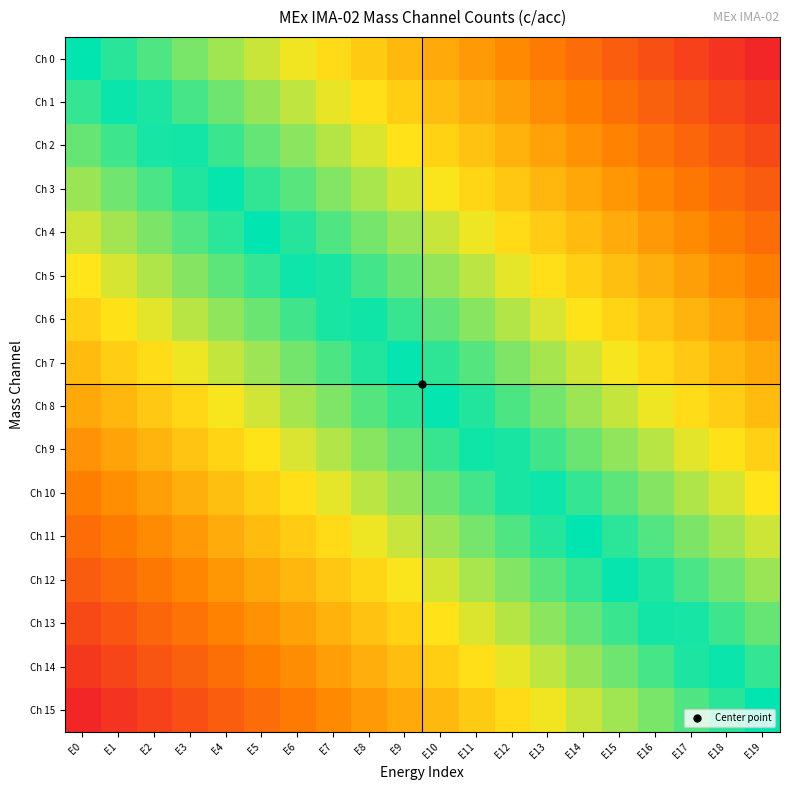

Reading left to right, what are all the values shown in this chart?

Ch 0: E0=0.0	E1=0.1	E2=0.1	E3=0.2	E4=0.2	E5=0.3	E6=0.3	E7=0.4	E8=0.4	E9=0.5	E10=0.5	E11=0.6	E12=0.6	E13=0.7	E14=0.7	E15=0.8	E16=0.8	E17=0.9	E18=0.9	E19=1.0
Ch 1: E0=-0.1	E1=-0.0	E2=0.0	E3=0.1	E4=0.1	E5=0.2	E6=0.2	E7=0.3	E8=0.4	E9=0.4	E10=0.5	E11=0.5	E12=0.6	E13=0.6	E14=0.7	E15=0.7	E16=0.8	E17=0.8	E18=0.9	E19=0.9
Ch 2: E0=-0.1	E1=-0.1	E2=-0.0	E3=0.0	E4=0.1	E5=0.1	E6=0.2	E7=0.2	E8=0.3	E9=0.3	E10=0.4	E11=0.4	E12=0.5	E13=0.6	E14=0.6	E15=0.7	E16=0.7	E17=0.8	E18=0.8	E19=0.9
Ch 3: E0=-0.2	E1=-0.1	E2=-0.1	E3=-0.0	E4=0.0	E5=0.1	E6=0.1	E7=0.2	E8=0.2	E9=0.3	E10=0.3	E11=0.4	E12=0.4	E13=0.5	E14=0.5	E15=0.6	E16=0.6	E17=0.7	E18=0.7	E19=0.8
Ch 4: E0=-0.3	E1=-0.2	E2=-0.2	E3=-0.1	E4=-0.1	E5=-0.0	E6=0.0	E7=0.1	E8=0.2	E9=0.2	E10=0.3	E11=0.3	E12=0.4	E13=0.4	E14=0.5	E15=0.5	E16=0.6	E17=0.6	E18=0.7	E19=0.7
Ch 5: E0=-0.3	E1=-0.3	E2=-0.2	E3=-0.2	E4=-0.1	E5=-0.1	E6=-0.0	E7=0.0	E8=0.1	E9=0.1	E10=0.2	E11=0.2	E12=0.3	E13=0.4	E14=0.4	E15=0.5	E16=0.5	E17=0.6	E18=0.6	E19=0.7
Ch 6: E0=-0.4	E1=-0.3	E2=-0.3	E3=-0.2	E4=-0.2	E5=-0.1	E6=-0.1	E7=-0.0	E8=0.0	E9=0.1	E10=0.1	E11=0.2	E12=0.2	E13=0.3	E14=0.3	E15=0.4	E16=0.4	E17=0.5	E18=0.5	E19=0.6
Ch 7: E0=-0.5	E1=-0.4	E2=-0.4	E3=-0.3	E4=-0.3	E5=-0.2	E6=-0.2	E7=-0.1	E8=-0.0	E9=0.0	E10=0.1	E11=0.1	E12=0.2	E13=0.2	E14=0.3	E15=0.3	E16=0.4	E17=0.4	E18=0.5	E19=0.5
Ch 8: E0=-0.5	E1=-0.5	E2=-0.4	E3=-0.4	E4=-0.3	E5=-0.3	E6=-0.2	E7=-0.2	E8=-0.1	E9=-0.1	E10=-0.0	E11=0.0	E12=0.1	E13=0.2	E14=0.2	E15=0.3	E16=0.3	E17=0.4	E18=0.4	E19=0.5
Ch 9: E0=-0.6	E1=-0.5	E2=-0.5	E3=-0.4	E4=-0.4	E5=-0.3	E6=-0.3	E7=-0.2	E8=-0.2	E9=-0.1	E10=-0.1	E11=-0.0	E12=0.0	E13=0.1	E14=0.1	E15=0.2	E16=0.2	E17=0.3	E18=0.3	E19=0.4
Ch 10: E0=-0.7	E1=-0.6	E2=-0.6	E3=-0.5	E4=-0.5	E5=-0.4	E6=-0.4	E7=-0.3	E8=-0.2	E9=-0.2	E10=-0.1	E11=-0.1	E12=-0.0	E13=0.0	E14=0.1	E15=0.1	E16=0.2	E17=0.2	E18=0.3	E19=0.3
Ch 11: E0=-0.7	E1=-0.7	E2=-0.6	E3=-0.6	E4=-0.5	E5=-0.5	E6=-0.4	E7=-0.4	E8=-0.3	E9=-0.3	E10=-0.2	E11=-0.2	E12=-0.1	E13=-0.0	E14=0.0	E15=0.1	E16=0.1	E17=0.2	E18=0.2	E19=0.3
Ch 12: E0=-0.8	E1=-0.7	E2=-0.7	E3=-0.6	E4=-0.6	E5=-0.5	E6=-0.5	E7=-0.4	E8=-0.4	E9=-0.3	E10=-0.3	E11=-0.2	E12=-0.2	E13=-0.1	E14=-0.1	E15=-0.0	E16=0.0	E17=0.1	E18=0.1	E19=0.2
Ch 13: E0=-0.9	E1=-0.8	E2=-0.8	E3=-0.7	E4=-0.7	E5=-0.6	E6=-0.6	E7=-0.5	E8=-0.4	E9=-0.4	E10=-0.3	E11=-0.3	E12=-0.2	E13=-0.2	E14=-0.1	E15=-0.1	E16=-0.0	E17=0.0	E18=0.1	E19=0.1
Ch 14: E0=-0.9	E1=-0.9	E2=-0.8	E3=-0.8	E4=-0.7	E5=-0.7	E6=-0.6	E7=-0.6	E8=-0.5	E9=-0.5	E10=-0.4	E11=-0.4	E12=-0.3	E13=-0.2	E14=-0.2	E15=-0.1	E16=-0.1	E17=-0.0	E18=0.0	E19=0.1
Ch 15: E0=-1.0	E1=-0.9	E2=-0.9	E3=-0.8	E4=-0.8	E5=-0.7	E6=-0.7	E7=-0.6	E8=-0.6	E9=-0.5	E10=-0.5	E11=-0.4	E12=-0.4	E13=-0.3	E14=-0.3	E15=-0.2	E16=-0.2	E17=-0.1	E18=-0.1	E19=0.0